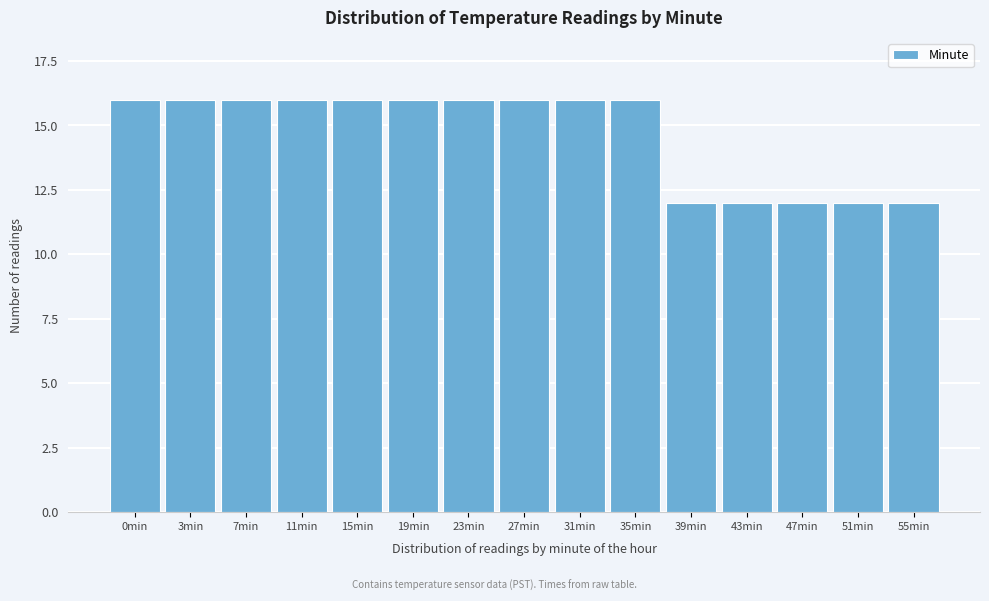

Reading right to left, extract all data points from this chart.

12	12	12	12	12	16	16	16	16	16	16	16	16	16	16